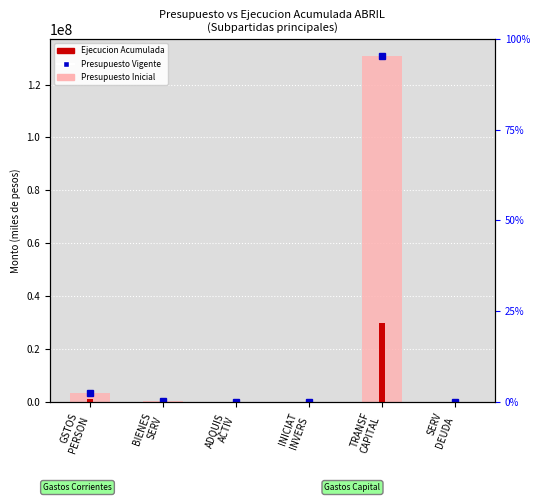

At which label does Presupuesto Inicial reach its peak?

TRANSF
CAPITAL